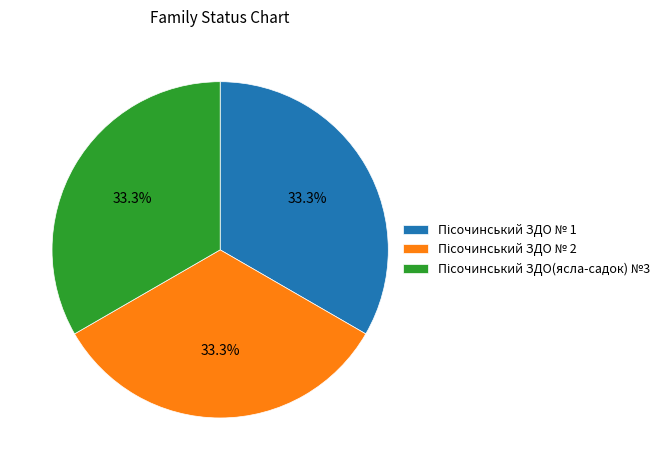

Does any single category account for the majority?

No